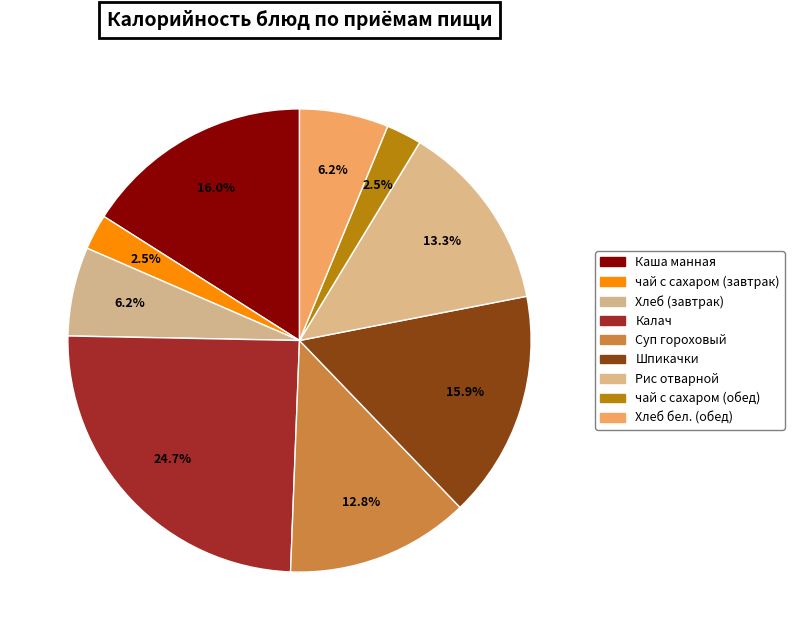

Is there any slice that represents more than half of the pie?

No